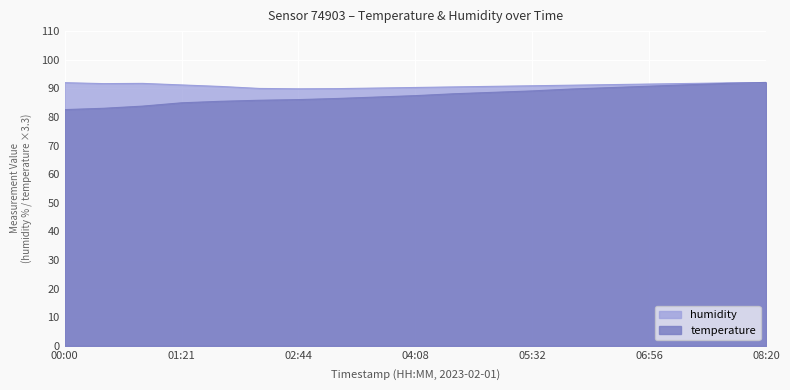

What value does the humidity series have at 05:04?

90.7